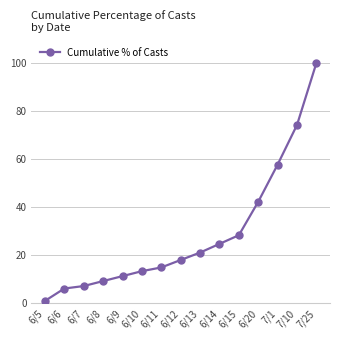

The value at 6/14 is 15.9. True or false?

False